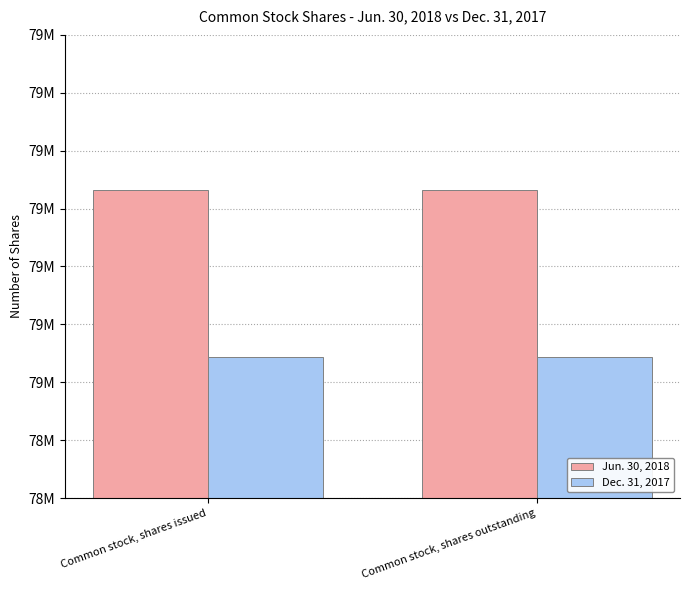

What is the lowest value of the Jun. 30, 2018 series?

79165819